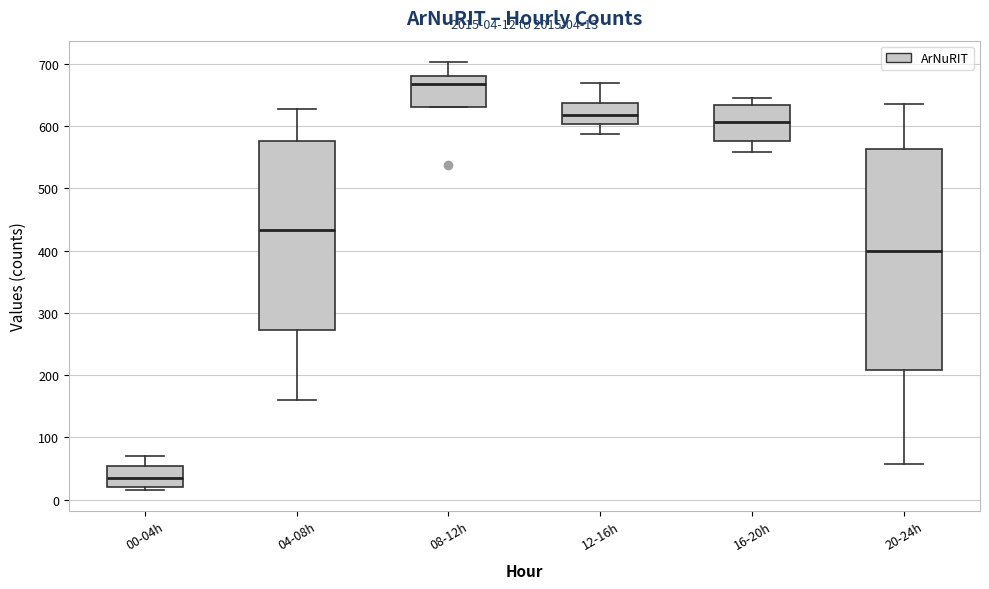

Which box is the tallest, from its lower edge to its upper edge?

20-24h